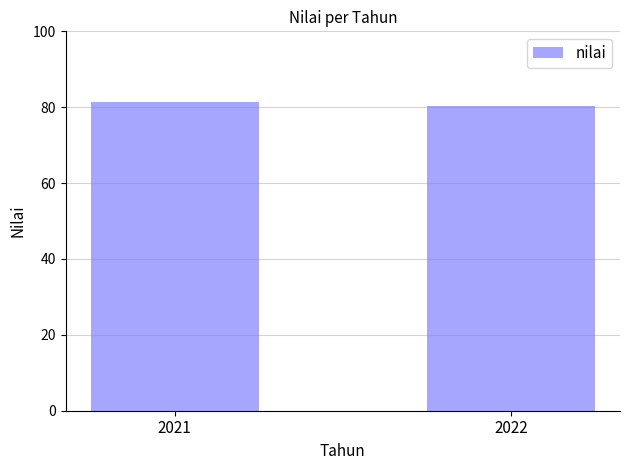

Where does the data first go above 81?

2021